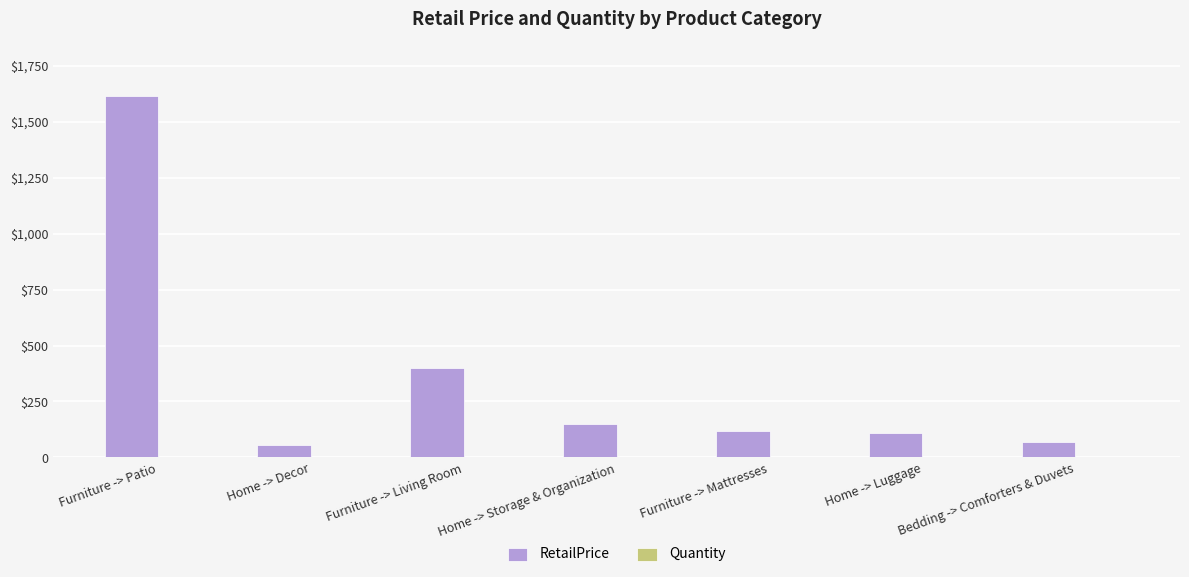

Are the bars grouped side by side (vs. stacked)?

Yes